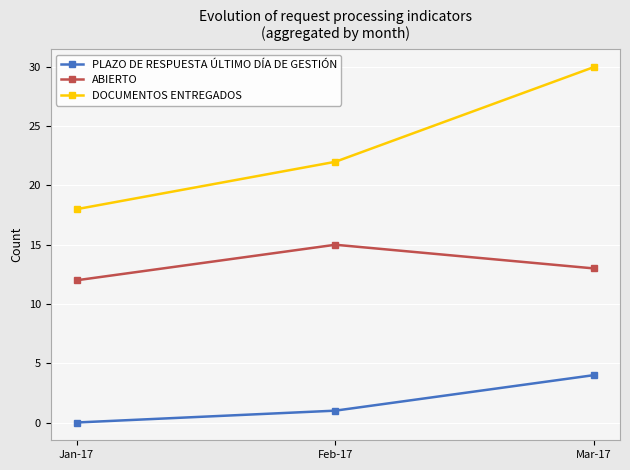

How many PLAZO DE RESPUESTA ÚLTIMO DÍA DE GESTIÓN values are between 0 and 4?

3